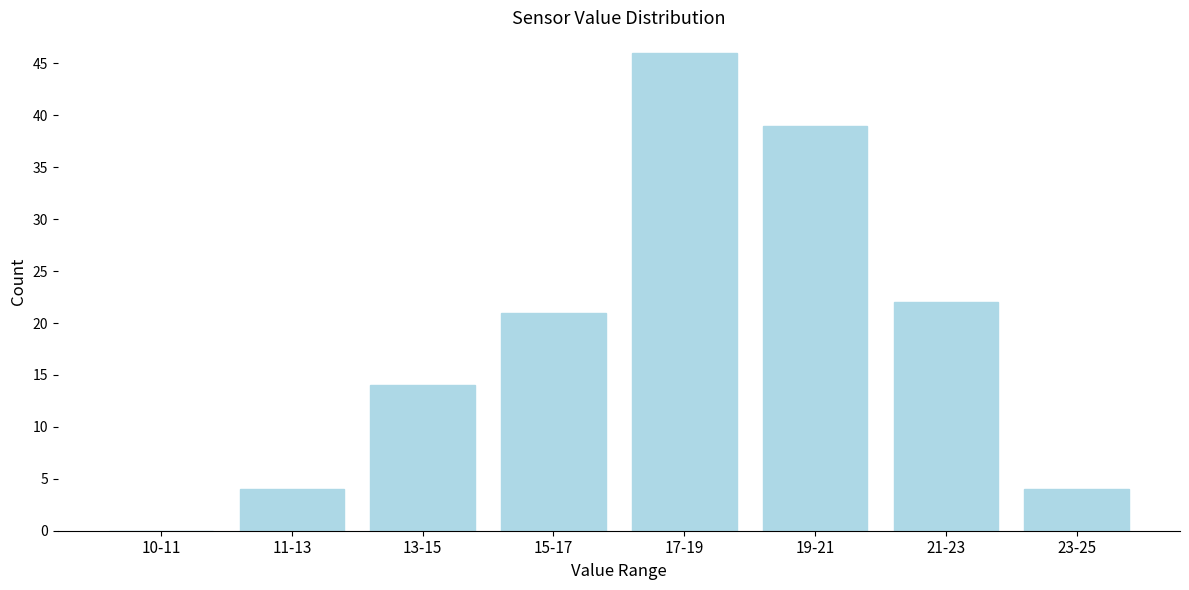

Reading left to right, what are all the values shown in this chart?

10-11=0	11-13=4	13-15=14	15-17=21	17-19=46	19-21=39	21-23=22	23-25=4